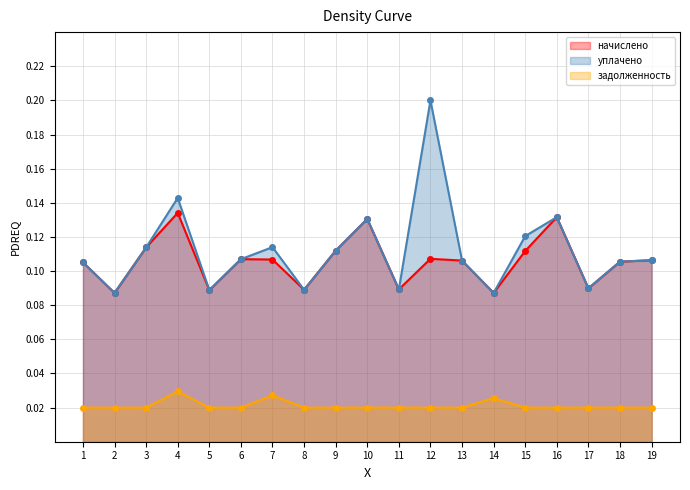

In задолженность, how many points are higher than both neighbors (excluding endpoints)?

3